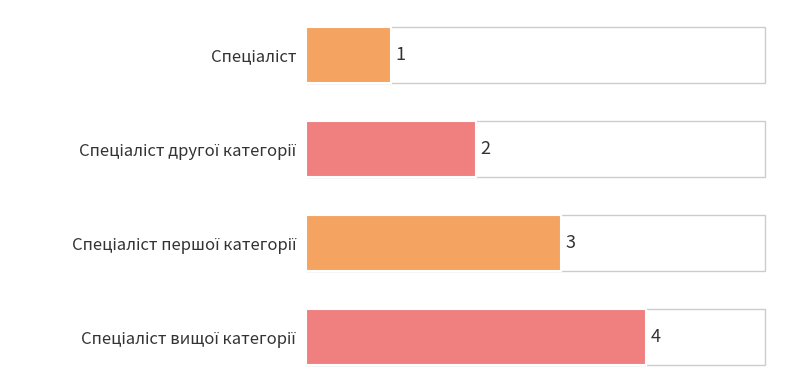

What is the sum of all values?

10